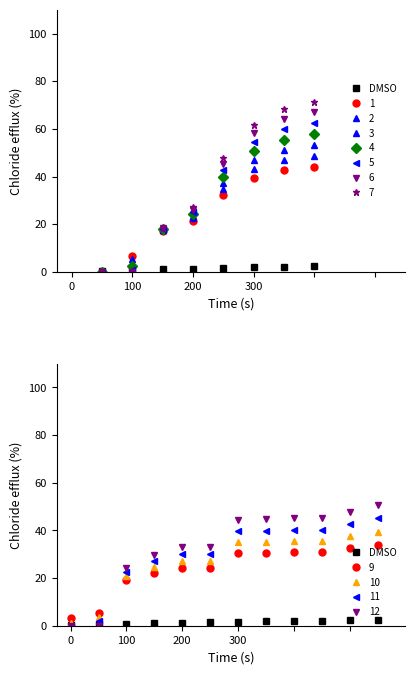

How many data points are less than 1?

3